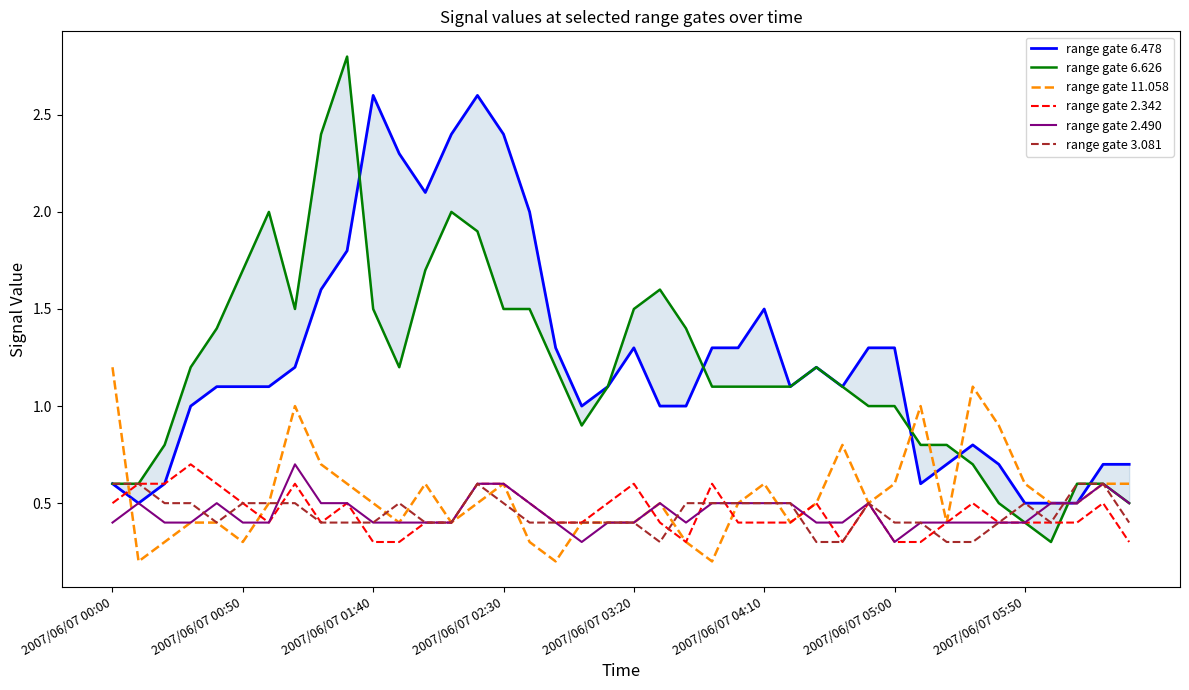

True or false: range gate 2.490 has a value of 0.3 at 2007/06/07 05:00.

True